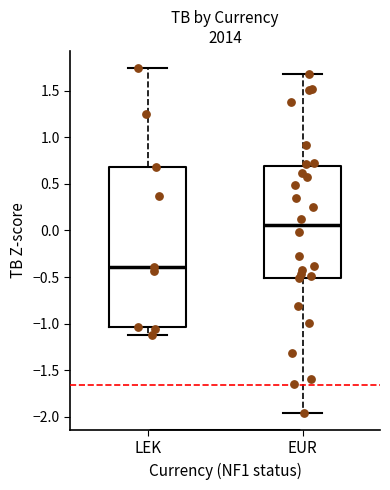

Which box is the tallest, from its lower edge to its upper edge?

LEK